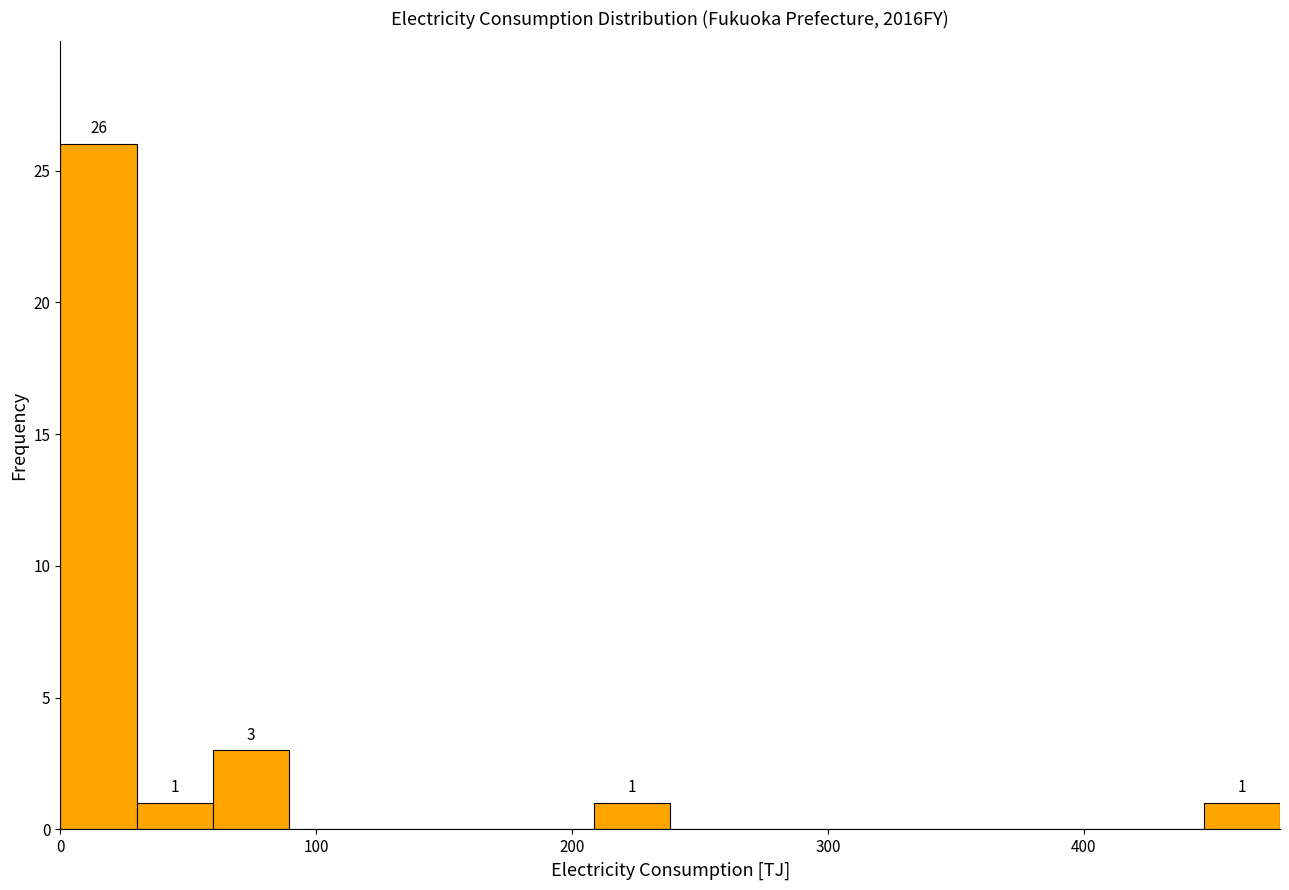

Read against the x-axis, roughly where is the centre of the tallest bar?

10